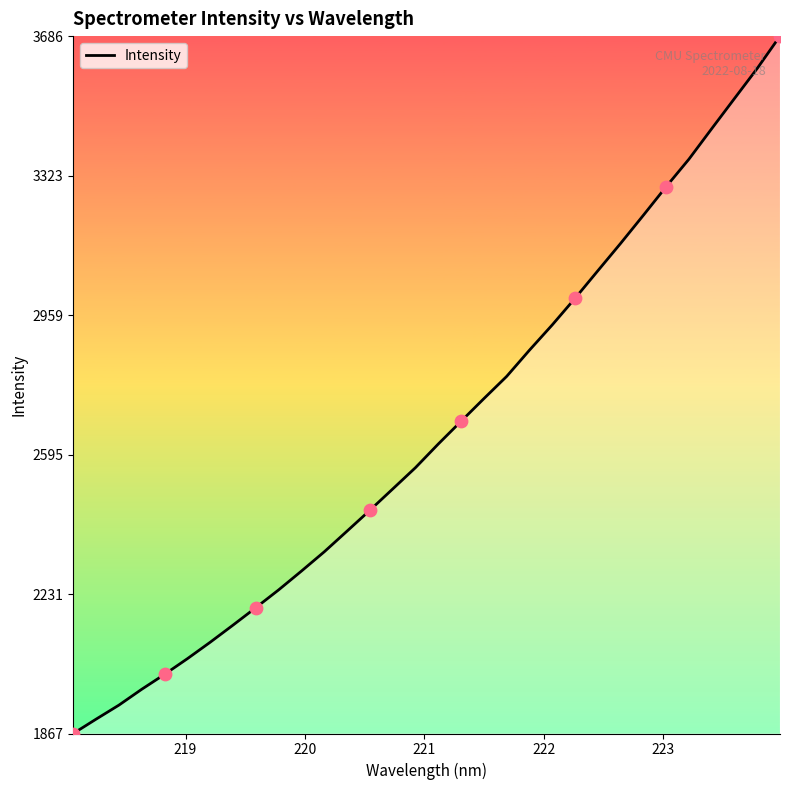

What is the minimum value shown in the chart?

1867.3